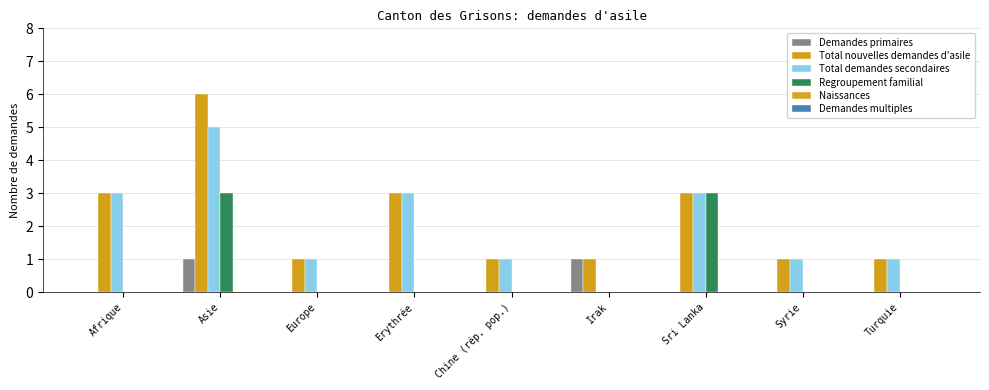

Are the bars grouped side by side (vs. stacked)?

Yes